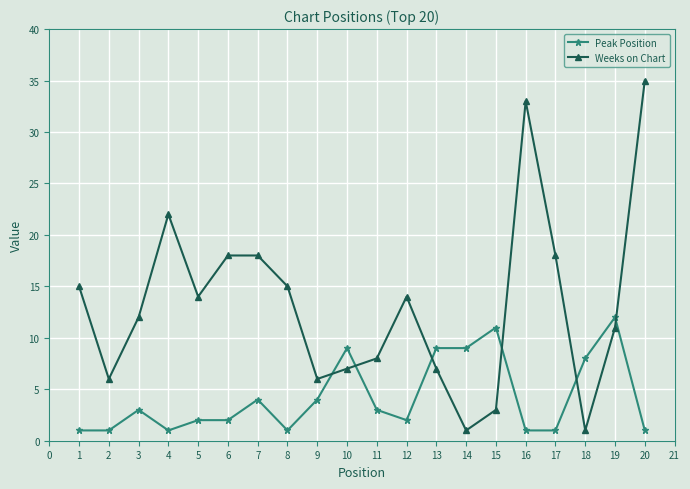

What is the greatest value displayed?

35